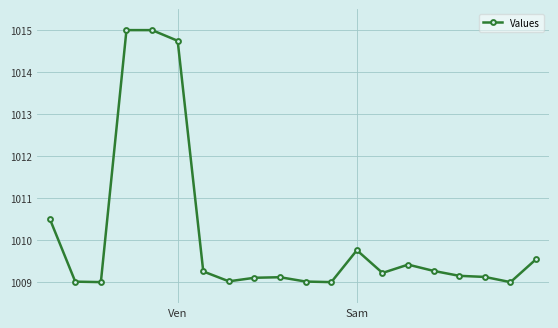

What is the difference between the maximum and minimum values?

6.0